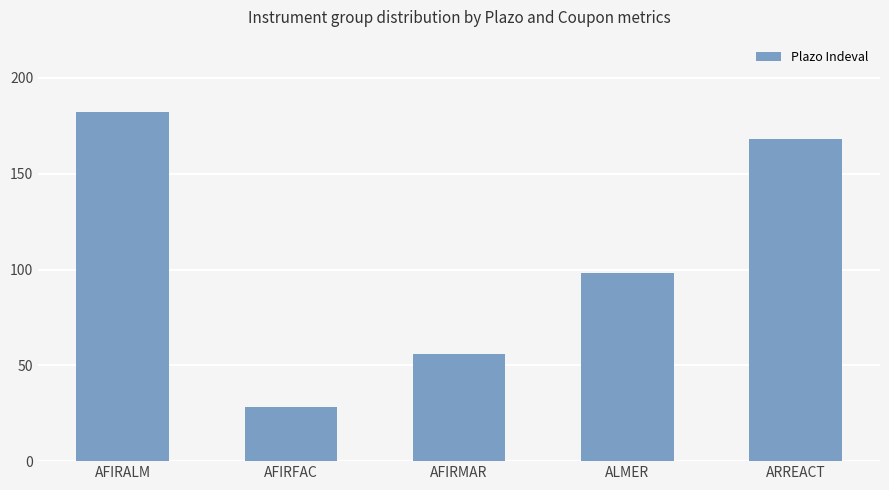

Is it true that the value at ARREACT is 78?

False